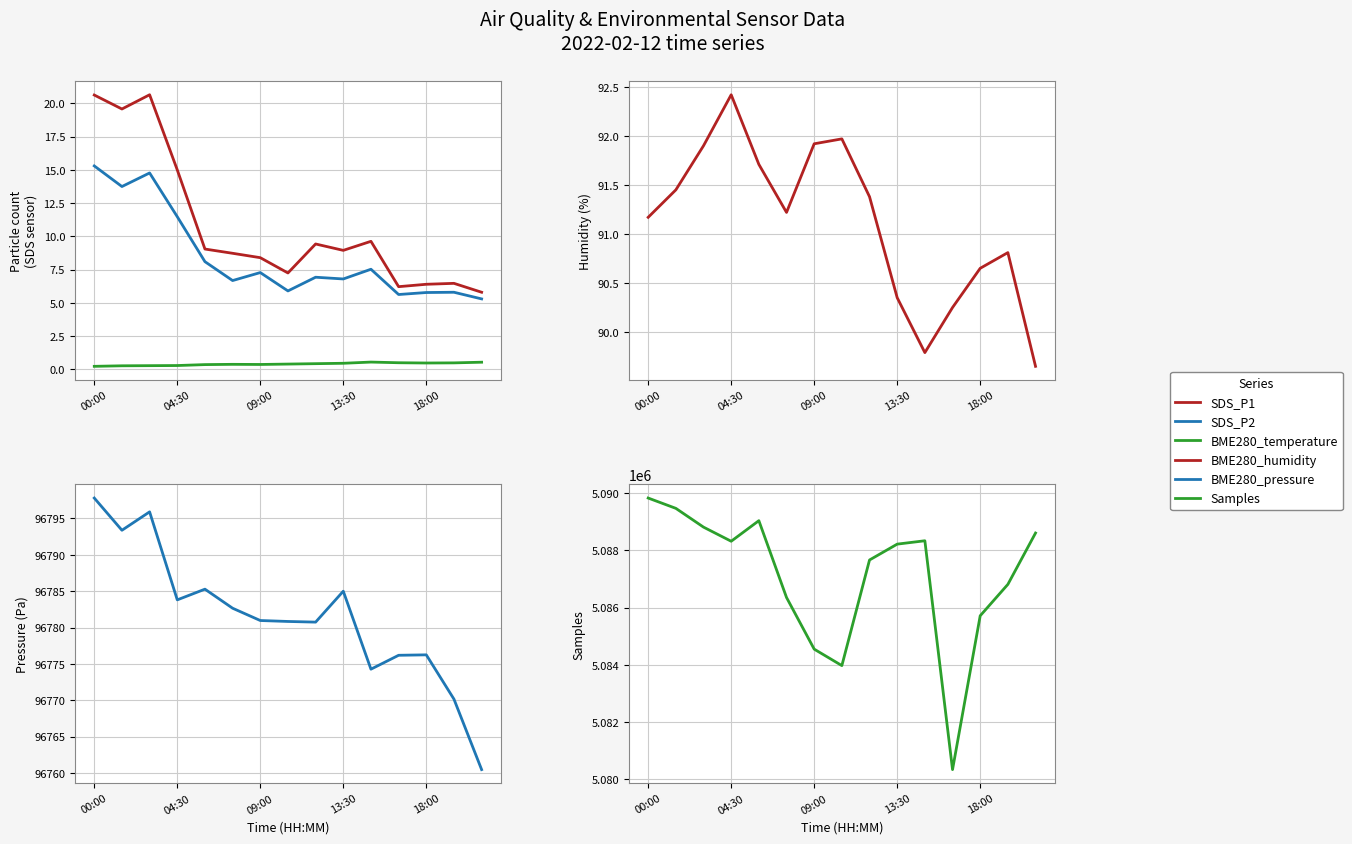

What value does the BME280_pressure series have at 13:30?

96785.0